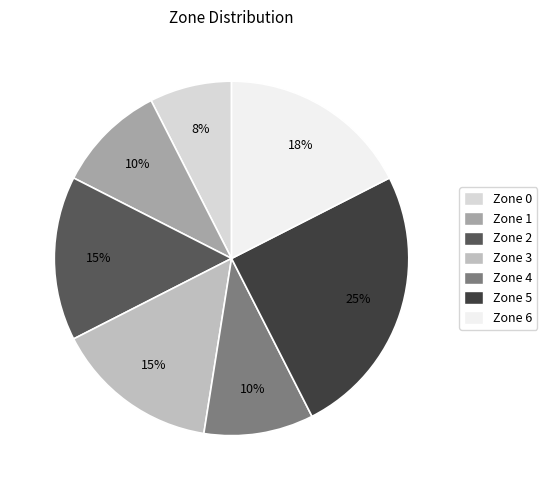

Does any single category account for the majority?

No